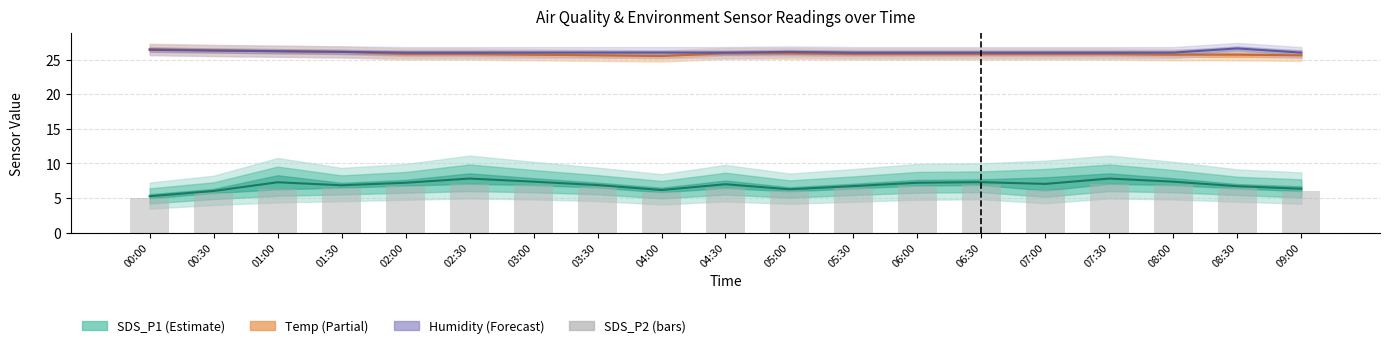

What is the lowest value of the Temp mid series?

25.5